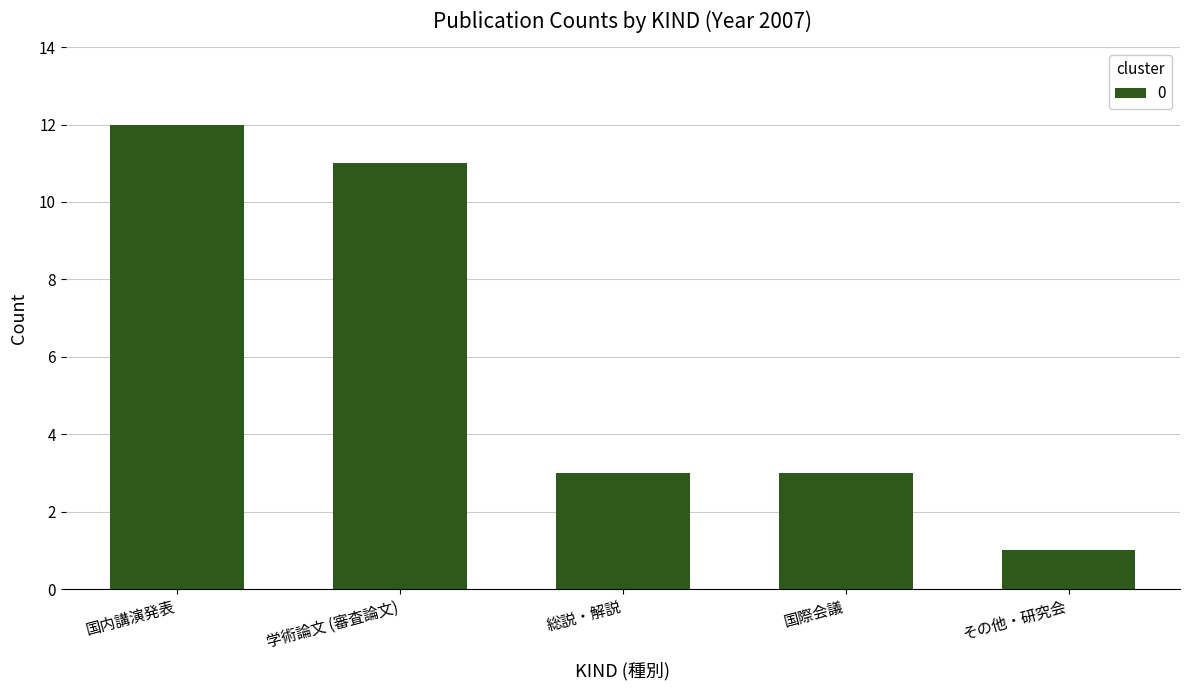

Read the value at 学術論文 (審査論文), to the nearest 5.

10